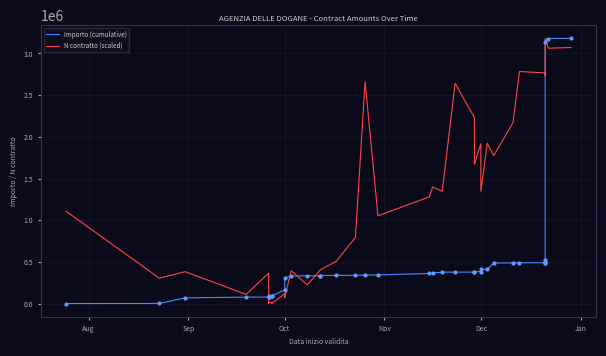

At how many categories does at least one series exceed 2599054?

10